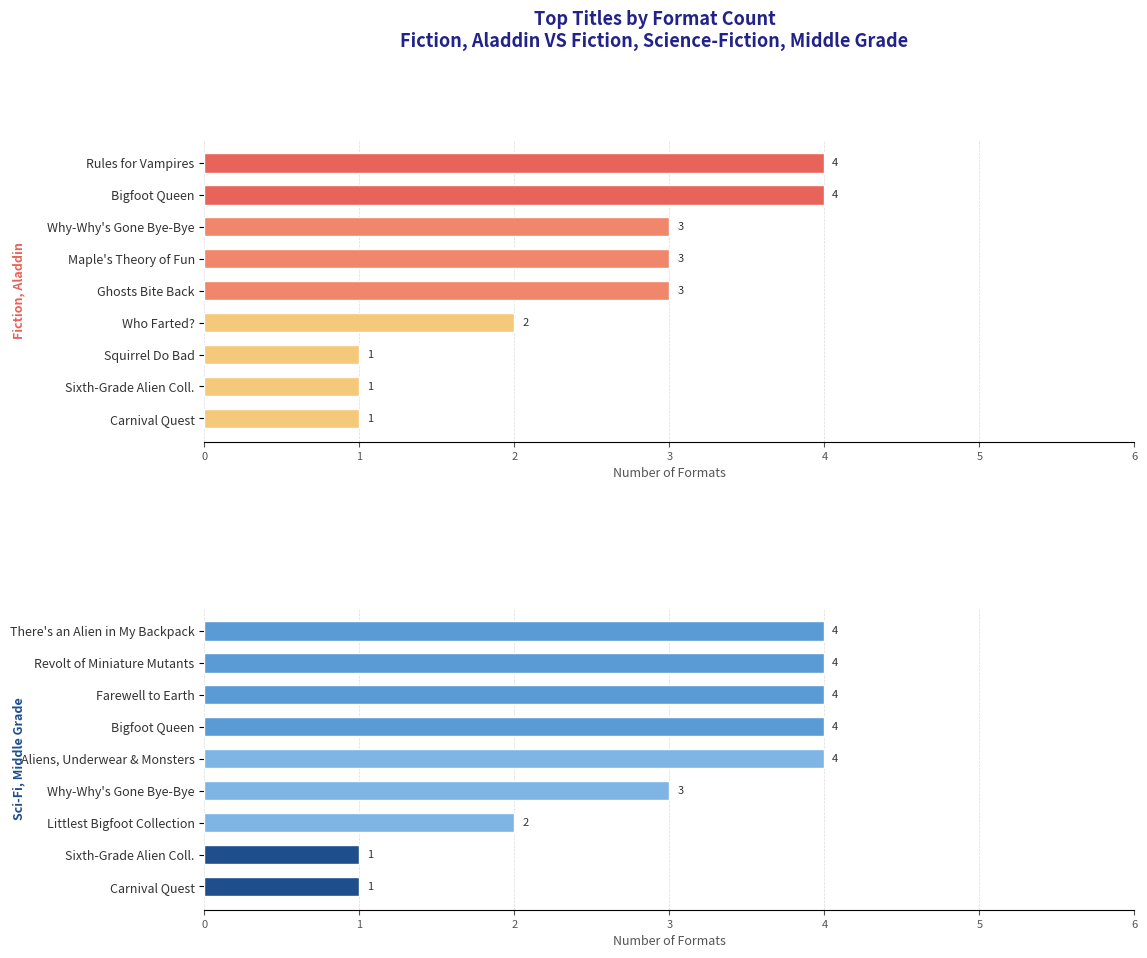

Rank the categories by Fiction, Aladdin value from lowest to highest.

6, 7, 8, 5, 2, 3, 4, 0, 1